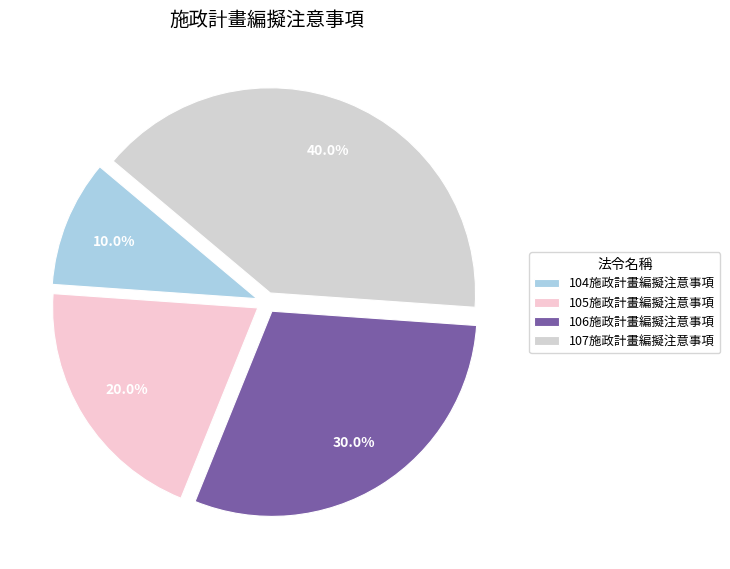

The 107施政計畫編擬注意事項 slice represents 55% of the pie. True or false?

False